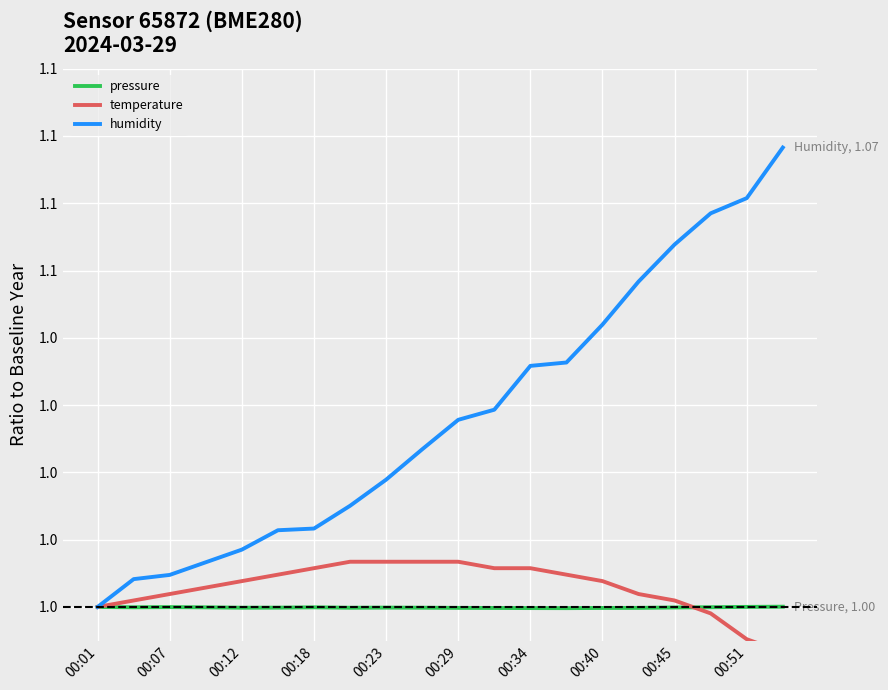

At which label does humidity reach its peak?

19